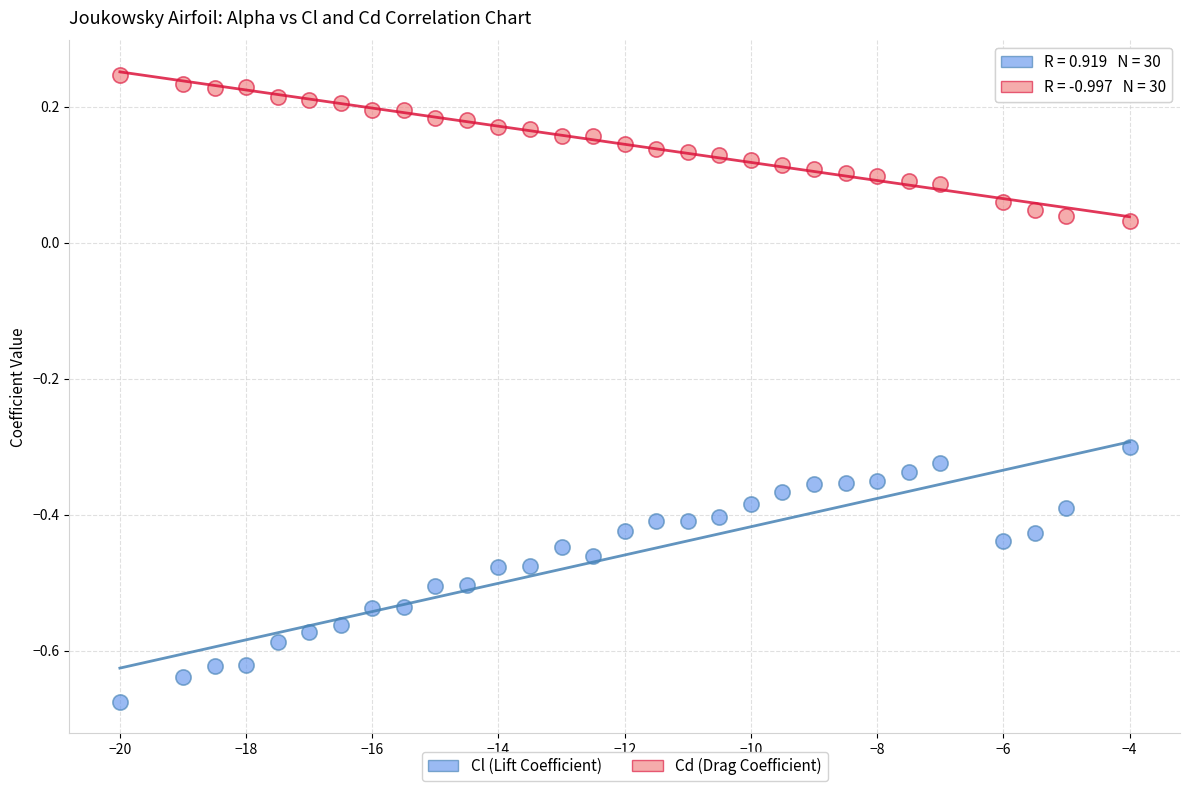

Across all data points, what is the range of Y values (max minus min)?

0.9